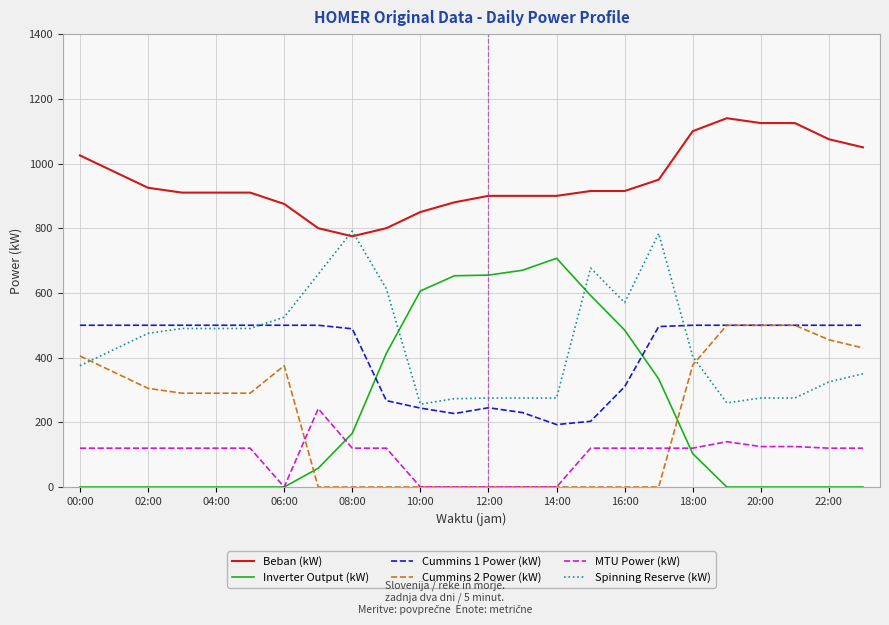

How many categories are shown in the chart?

24